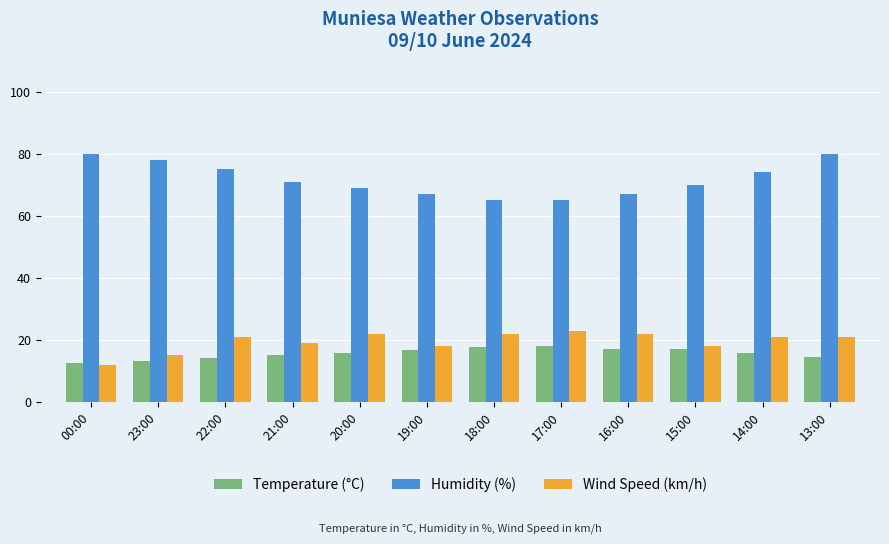

What is the spread (max minus min) of values at 21:00?

55.8